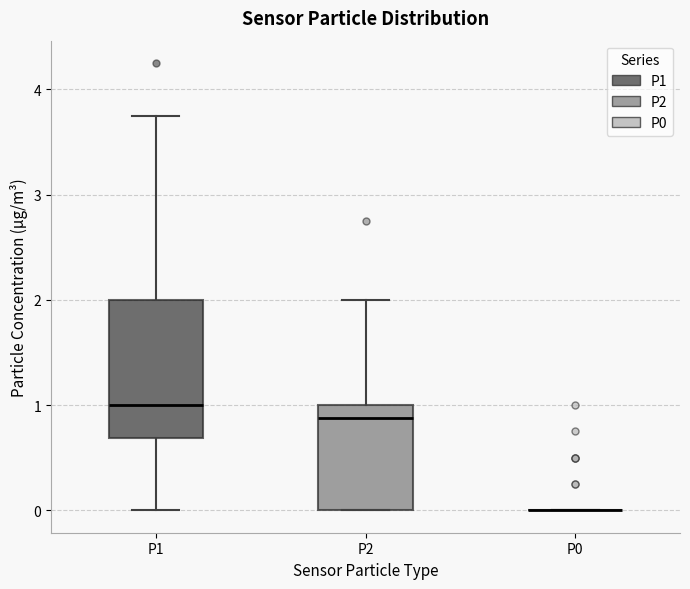

Reading left to right, read every box against the y-axis: the position of its median line, the range the box covers, and the ends of its whiskers. The values are not printed on the chart, so give them approximately, as read against the axis.

P1: median 1.0, box 0.7 to 2.0, whiskers 0.0 to 3.8
P2: median 0.9, box 0.0 to 1.0, whiskers 0.0 to 2.0
P0: box collapsed to a line at 0.0, whiskers 0.0 to 0.0